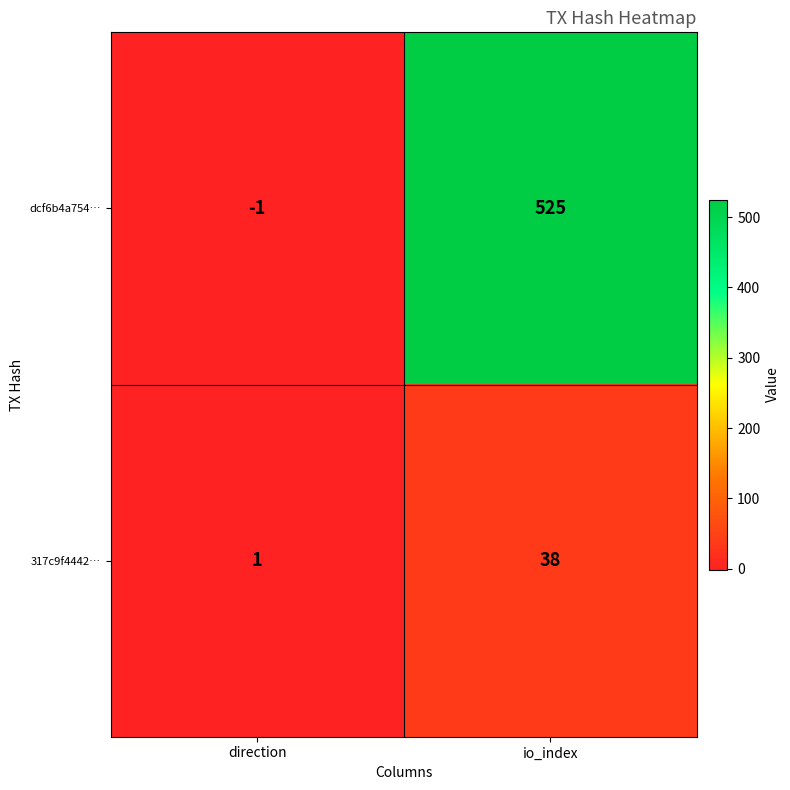

At which label is 317c9f4442… closest to 19?

direction